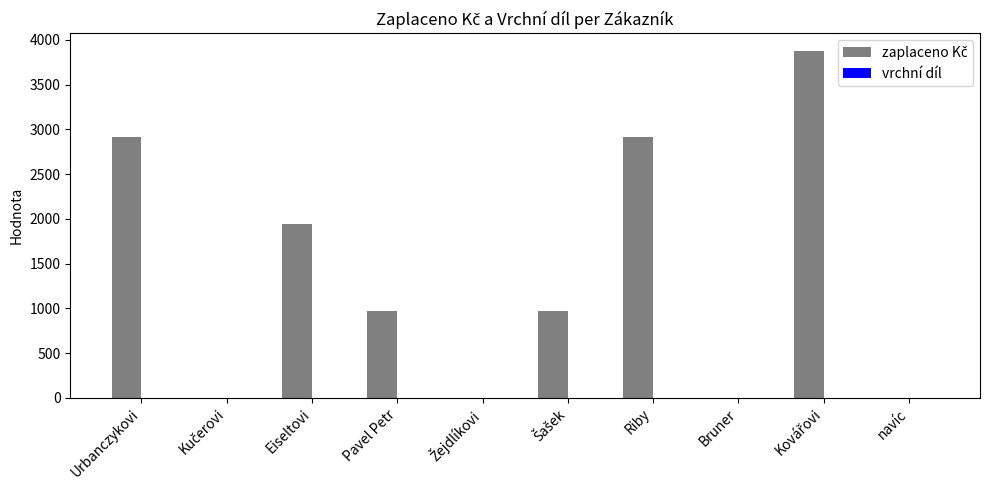

What is the total value across all series at Pavel Petr?

970